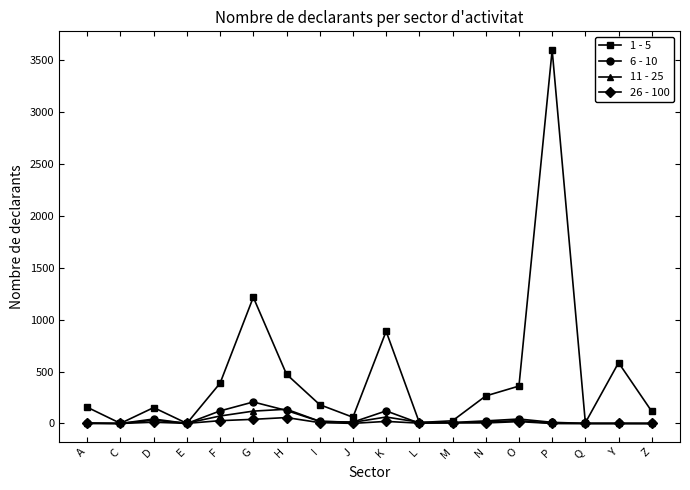

True or false: 6 - 10 has more than 2 points higher than both neighbors.

True